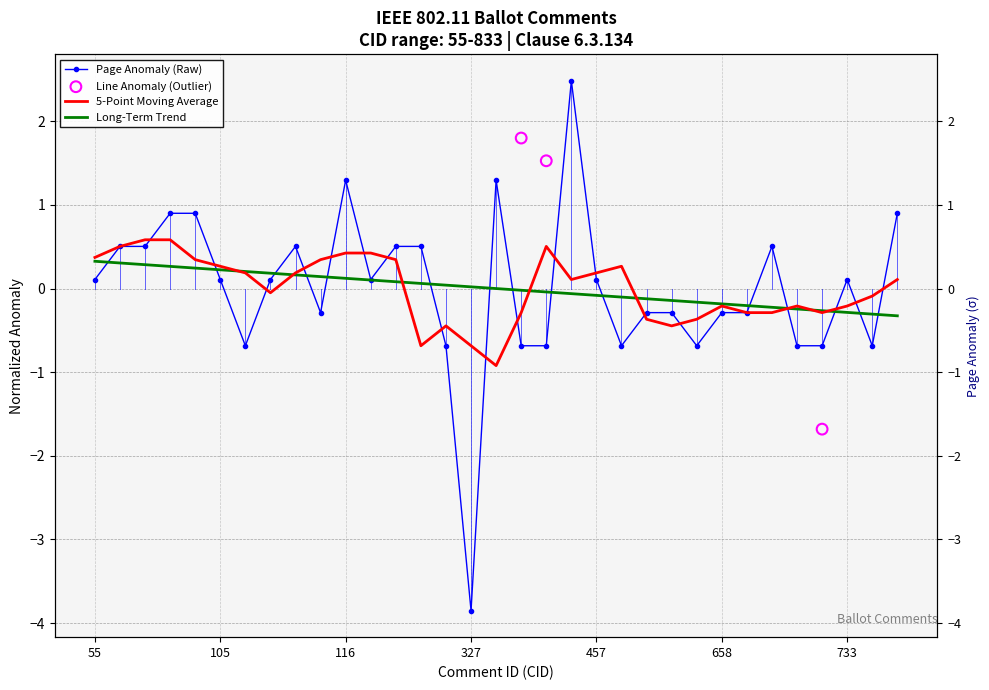

Which series contains the lowest Y value?

Page